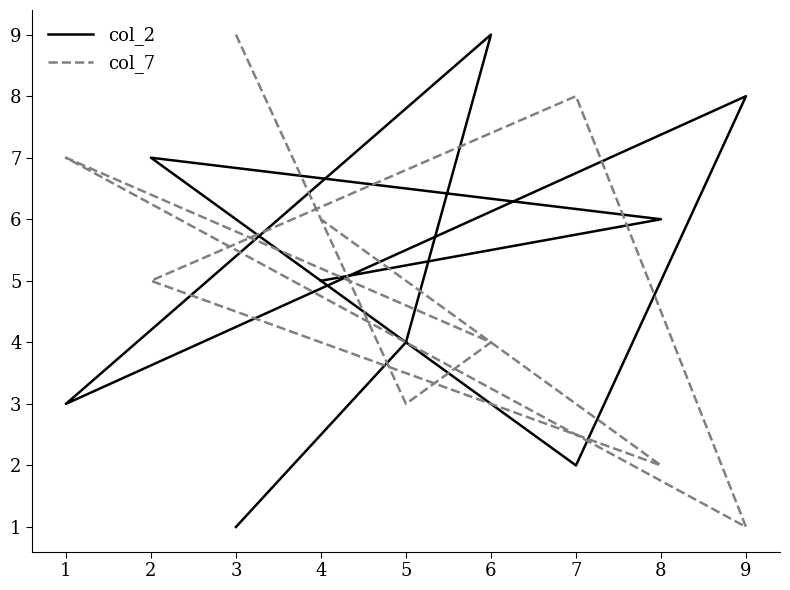

What are all the series names shown in the legend?

col_2, col_7